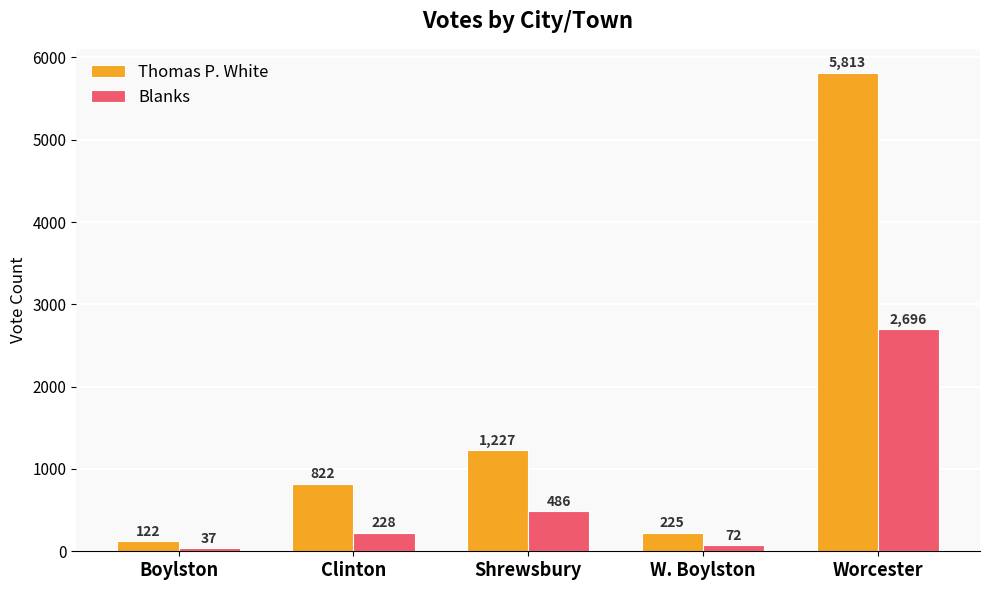

Reading left to right, transcribe all the data shown in this chart.

Thomas P. White: Boylston=122	Clinton=822	Shrewsbury=1227	W. Boylston=225	Worcester=5813
Blanks: Boylston=37	Clinton=228	Shrewsbury=486	W. Boylston=72	Worcester=2696